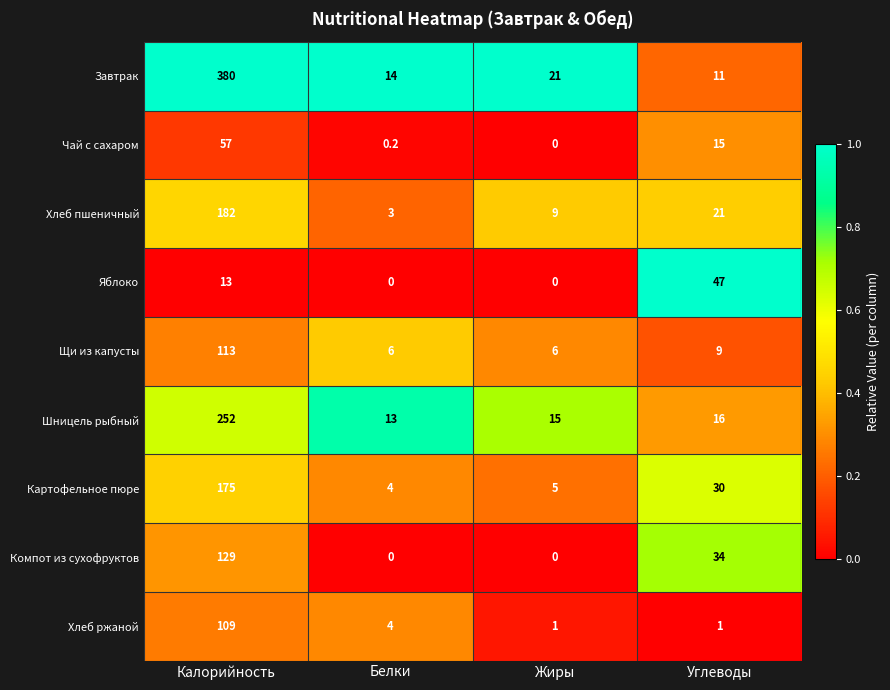

Which series has the largest total across all categories?

Завтрак